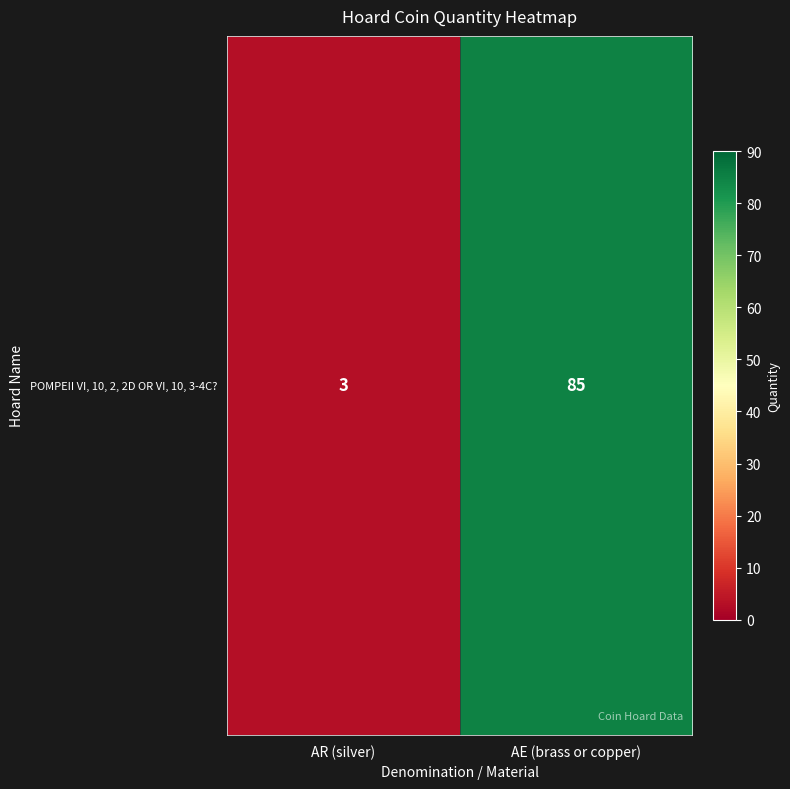

Is it true that the value at AE (brass or copper) is 85?

True